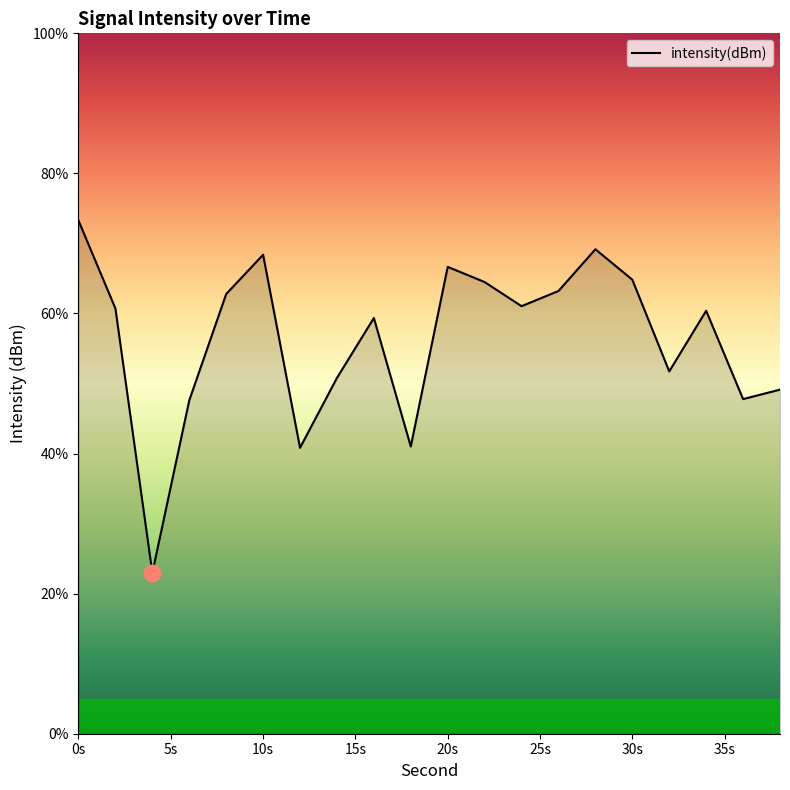

What is the greatest value displayed?

73.3